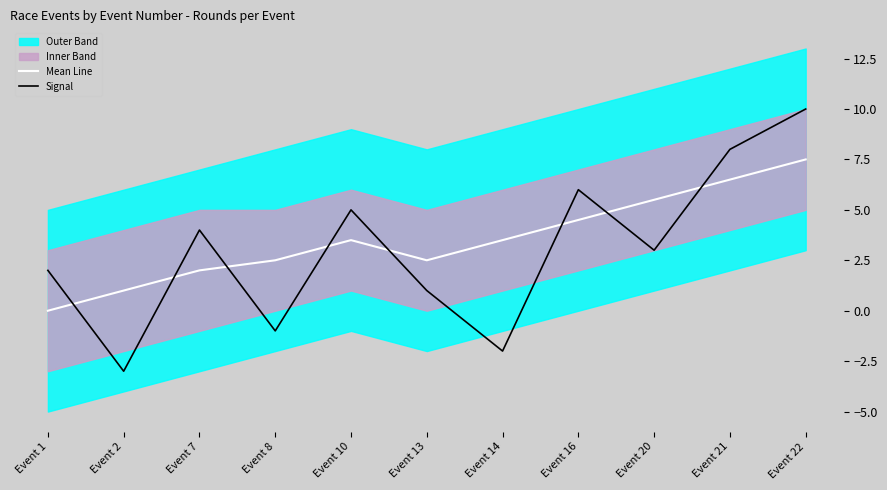

The value of Mean Line at Event 2 is 1.0. True or false?

True